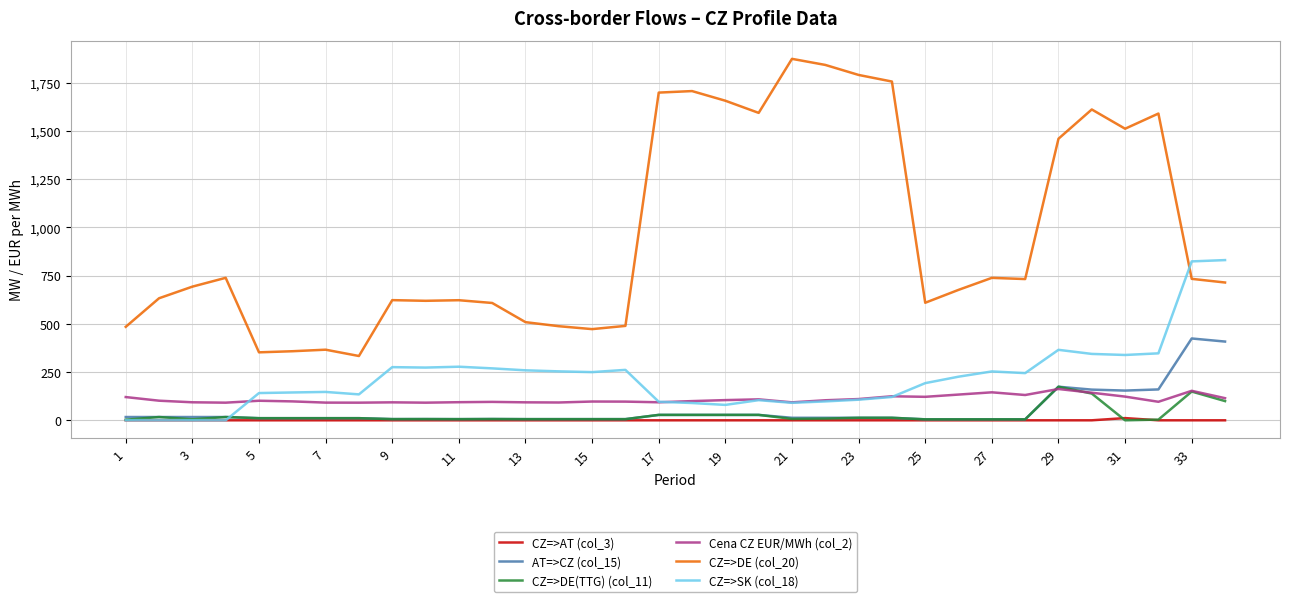

Which series has the largest total across all categories?

CZ=>DE (col_20)